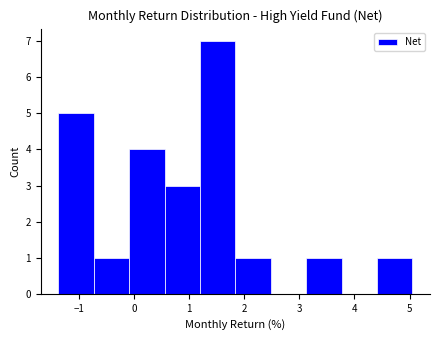

Which range on the x-axis has the tallest bar?

1.2 to 1.8